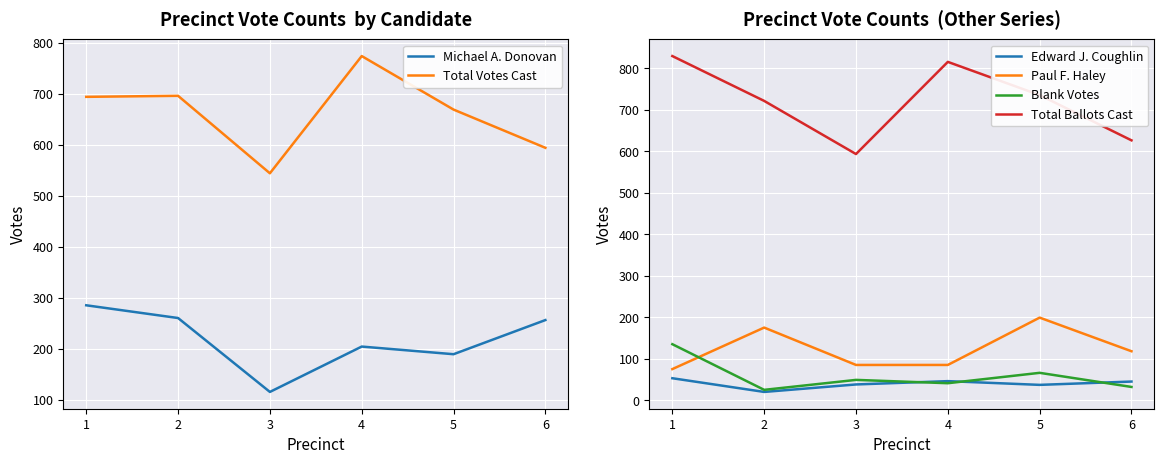

The value of Total Votes Cast at 1 is 968. True or false?

False